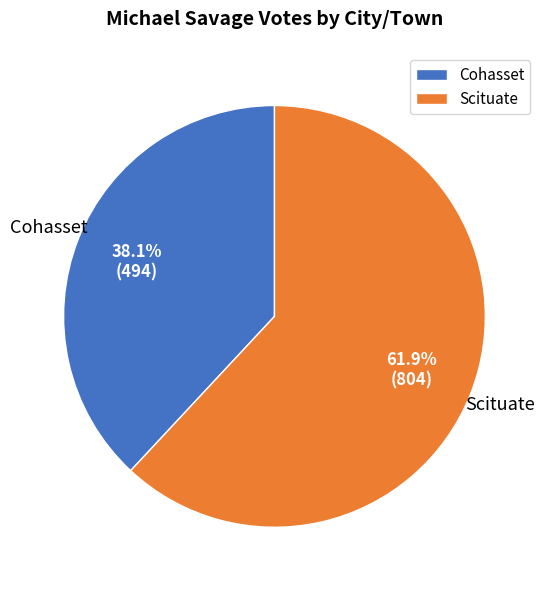

How much of the chart is everything except Scituate?

38.1%